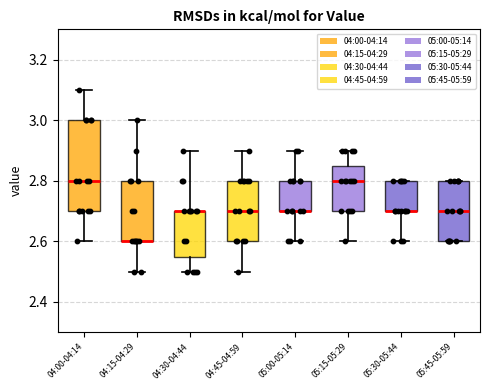

Reading left to right, transcribe this box plot: for each box, give where its median line is, the range the box spans, and where its two whiskers end, as read against the y-axis. The values are not printed on the chart, so give them approximately, as read against the axis.

04:00-04:14: median 2.80, box 2.70 to 3.00, whiskers 2.60 to 3.10
04:15-04:29: median 2.60 (drawn on the box's lower edge), box 2.60 to 2.80, whiskers 2.50 to 3.00
04:30-04:44: median 2.70 (drawn on the box's upper edge), box 2.56 to 2.70, whiskers 2.50 to 2.90
04:45-04:59: median 2.70, box 2.60 to 2.80, whiskers 2.50 to 2.90
05:00-05:14: median 2.70 (drawn on the box's lower edge), box 2.70 to 2.80, whiskers 2.60 to 2.90
05:15-05:29: median 2.80, box 2.70 to 2.86, whiskers 2.60 to 2.90
05:30-05:44: median 2.70 (drawn on the box's lower edge), box 2.70 to 2.80, whiskers 2.60 to 2.80
05:45-05:59: median 2.70, box 2.60 to 2.80, whiskers 2.60 to 2.80